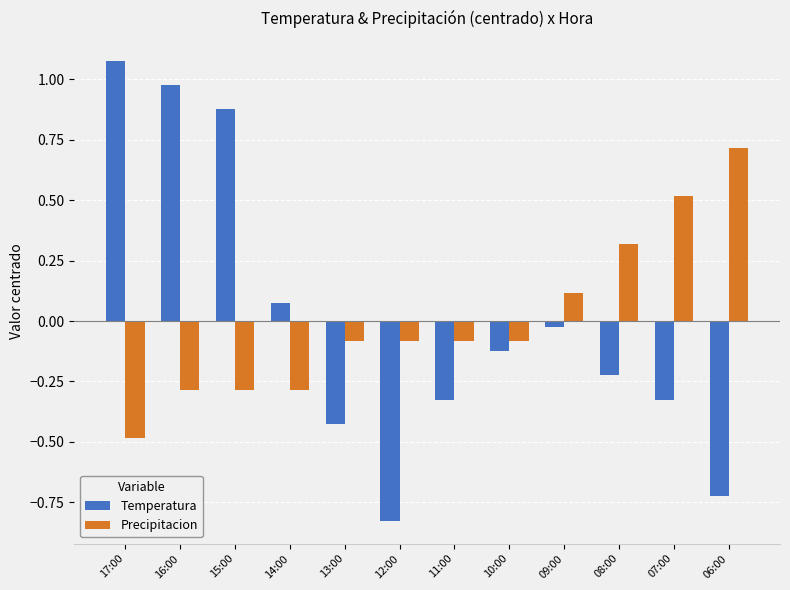

How many data points does each series have?

12